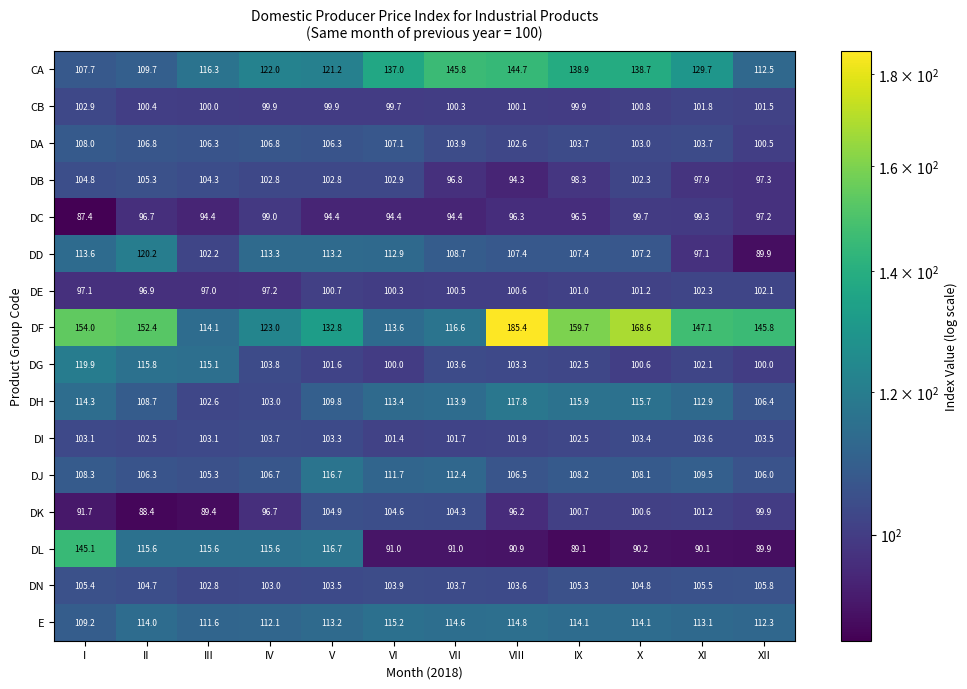

Which series changed the most between V and X?

DF